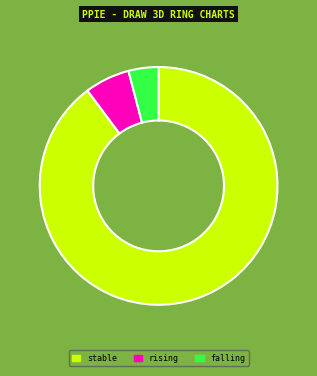

Combined, do stable and falling account for over 50%?

Yes